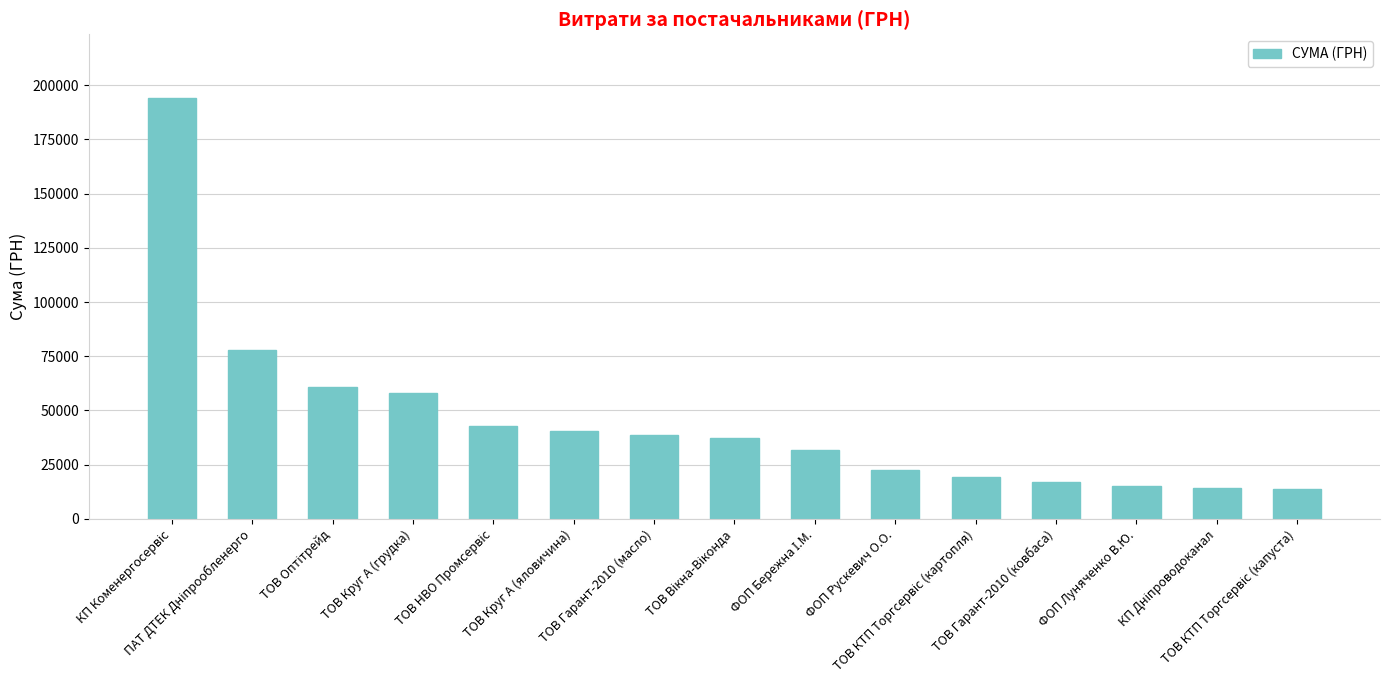

What is the smallest value displayed?

13892.8